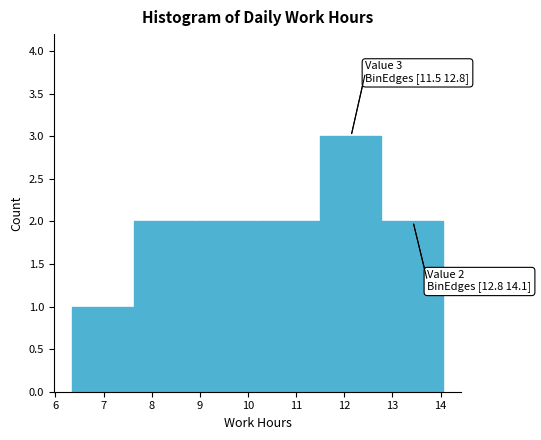

Which range on the x-axis has the tallest bar?

11.5 to 12.8